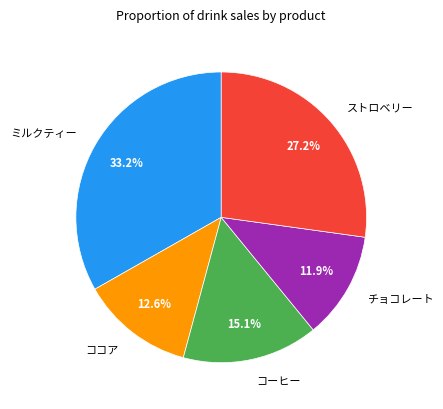

Count the number of slices in the pie.

5